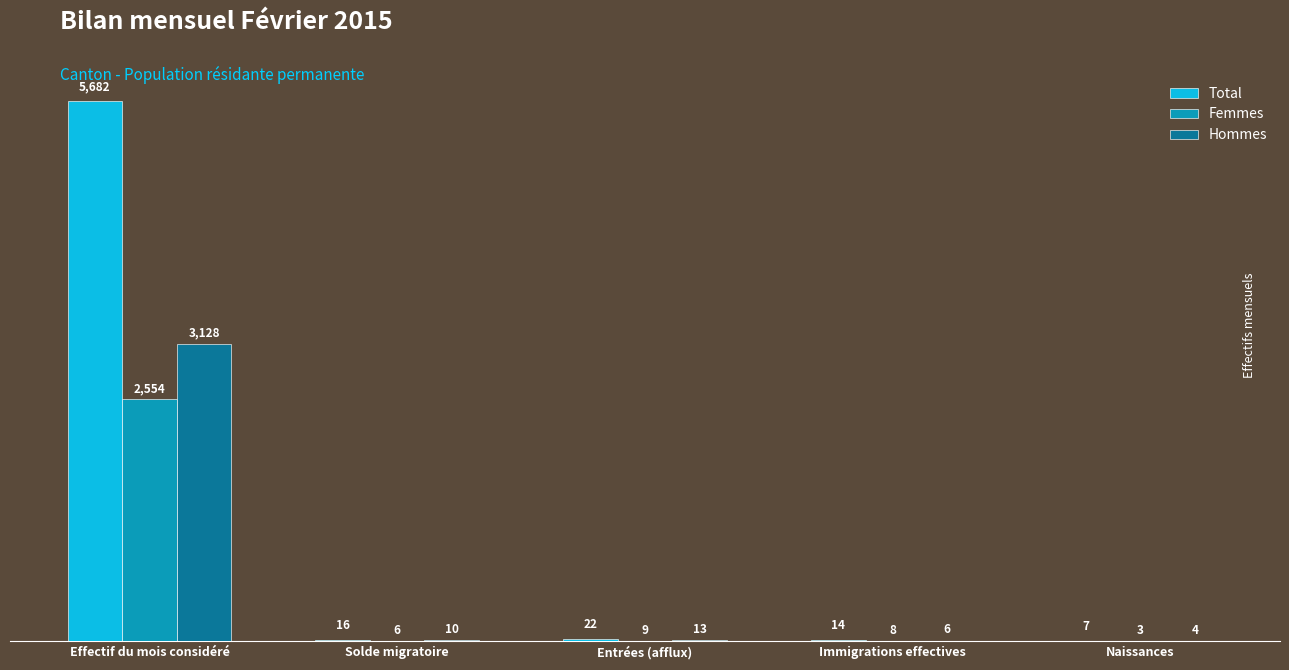

At which label is Femmes closest to 1278?

Entrées (afflux)